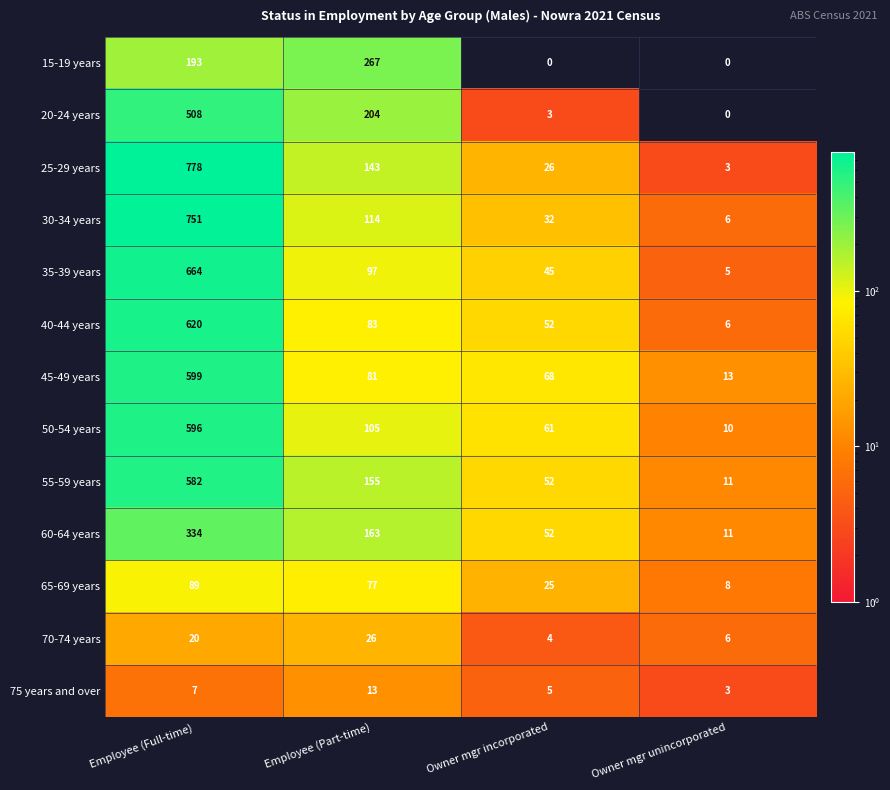

Which series has the largest range (max minus min)?

25-29 years